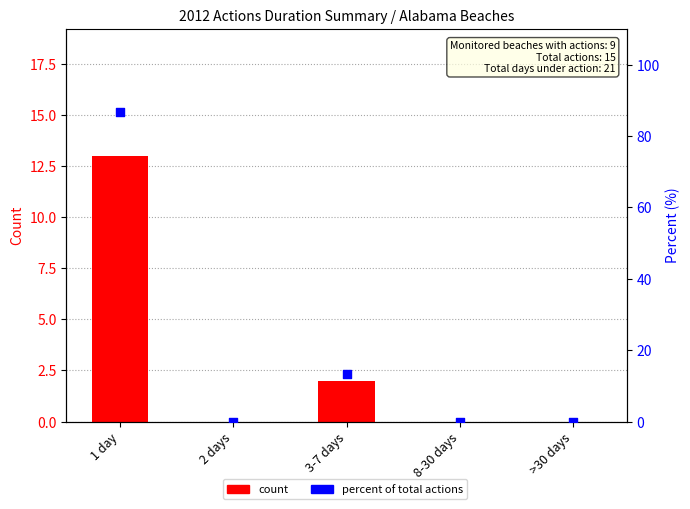

What are all the series names shown in the legend?

count, percent of total actions